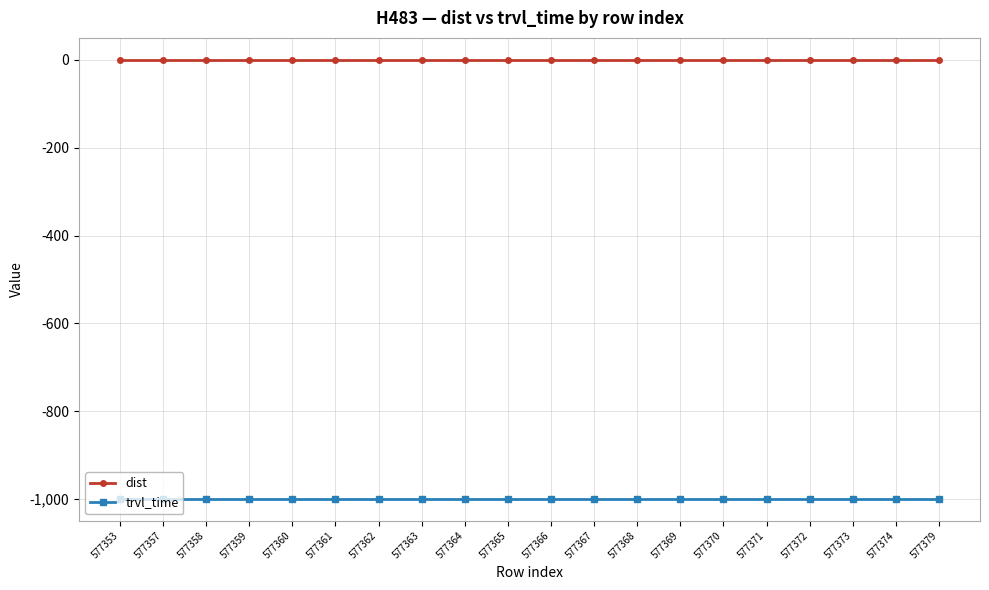

Reading right to left, extract all data points from this chart.

dist: 0	0	0	0	0	0	0	0	0	0	0	0	0	0	0	0	0	0	0	0
trvl_time: -999	-999	-999	-999	-999	-999	-999	-999	-999	-999	-999	-999	-999	-999	-999	-999	-999	-999	-999	-999